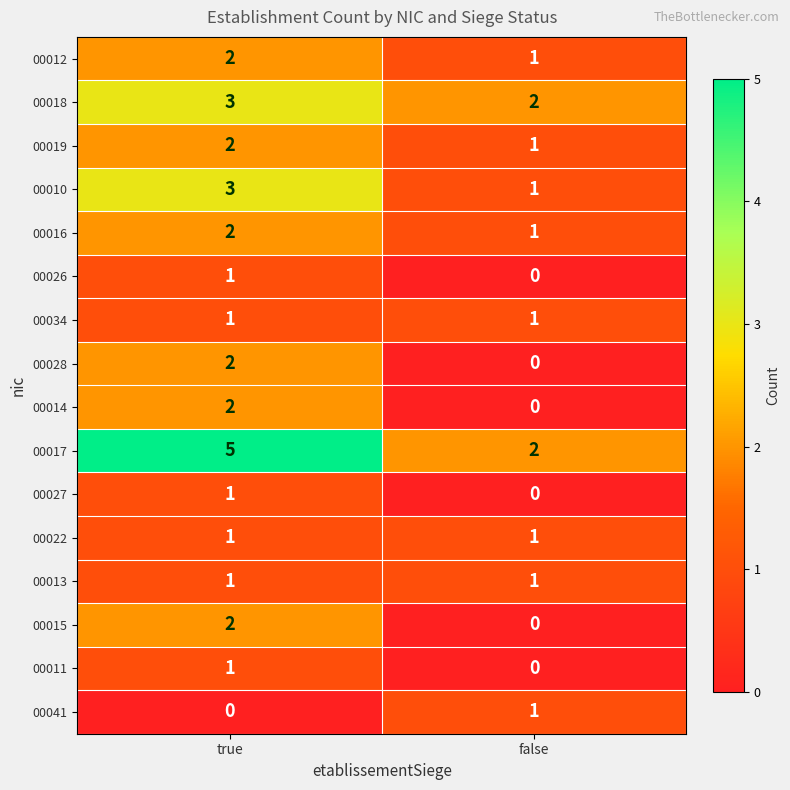

True or false: 00026 has a value of 1 at true.

True